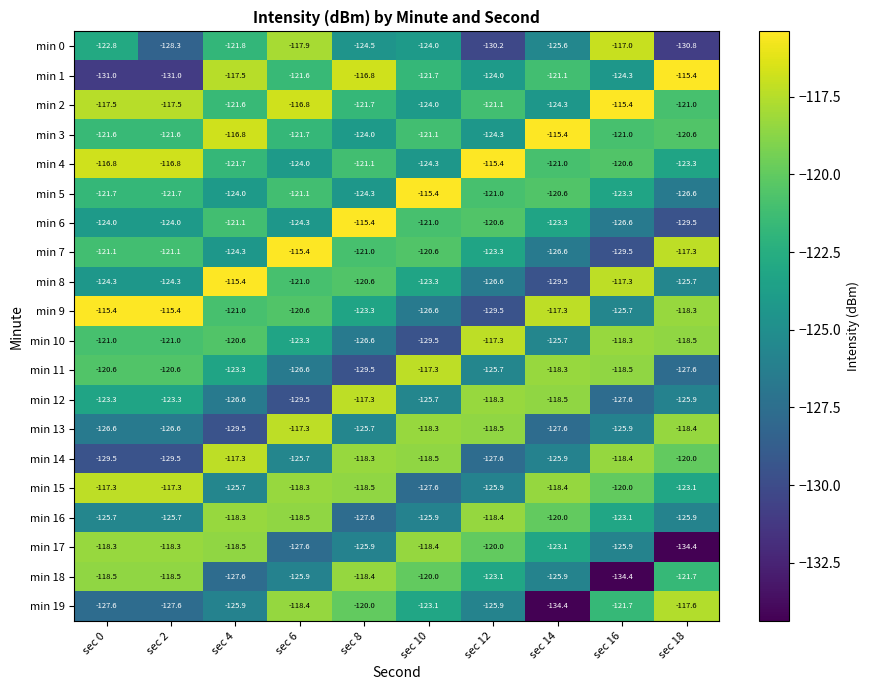

Is it true that min 4 equals -65.6 at sec 0?

False